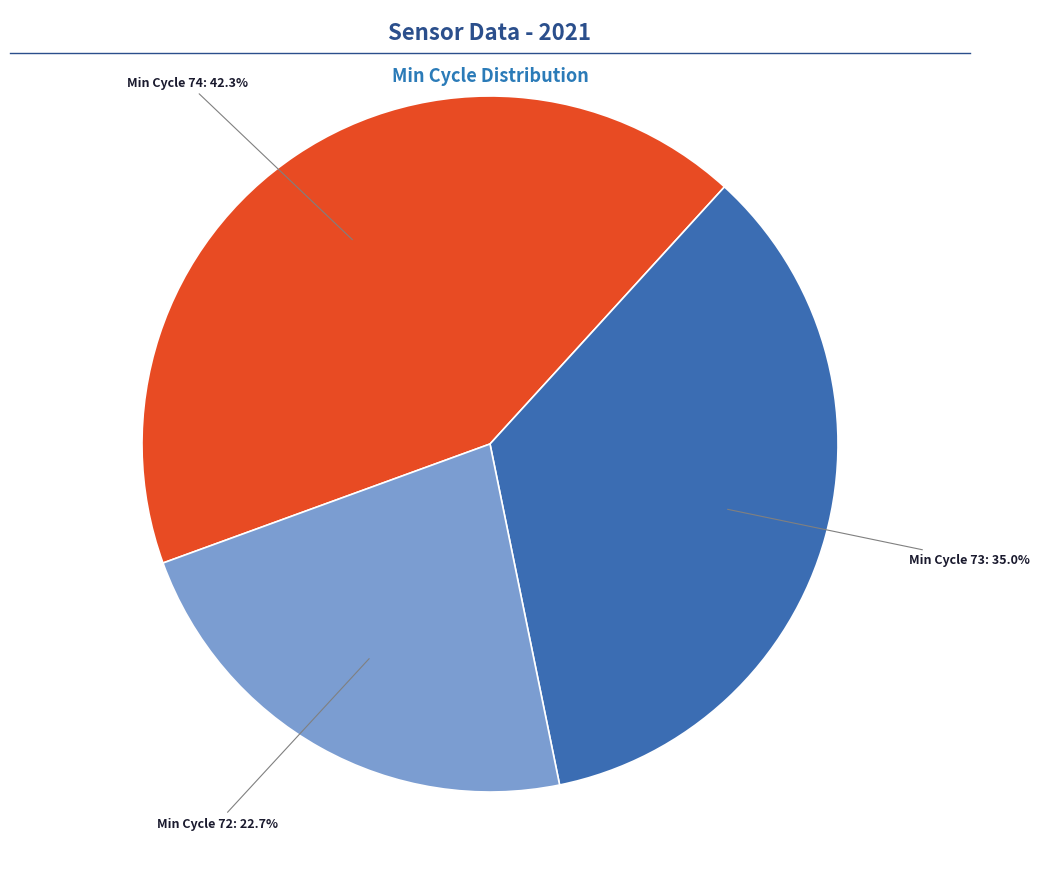

Is there any slice that represents more than half of the pie?

No